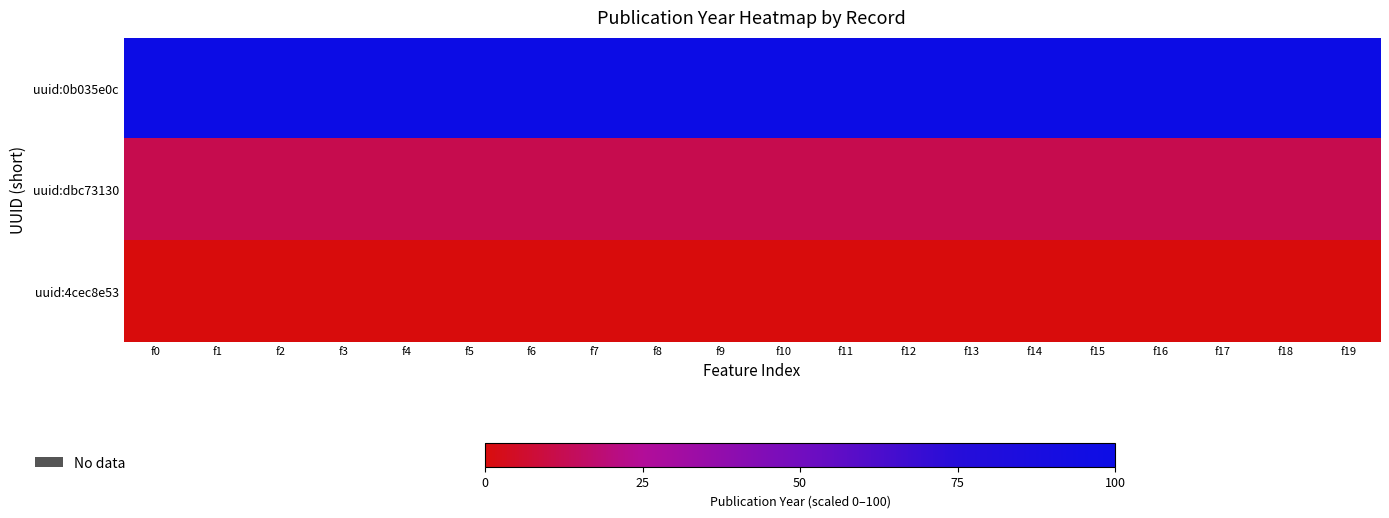

Which series has the widest spread of values?

uuid:0b035e0c